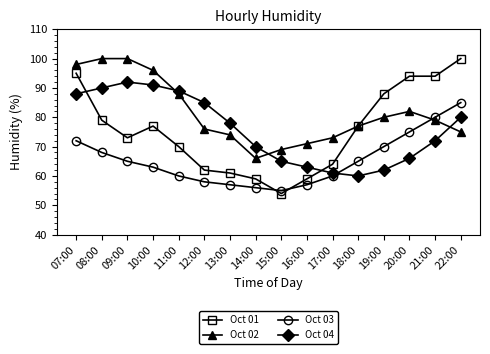

What is the difference between the Oct 01 values at 21:00 and 18:00?

17